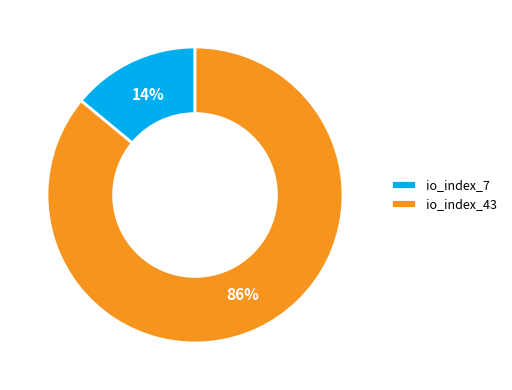

Does io_index_43 account for over 50% of the chart?

Yes